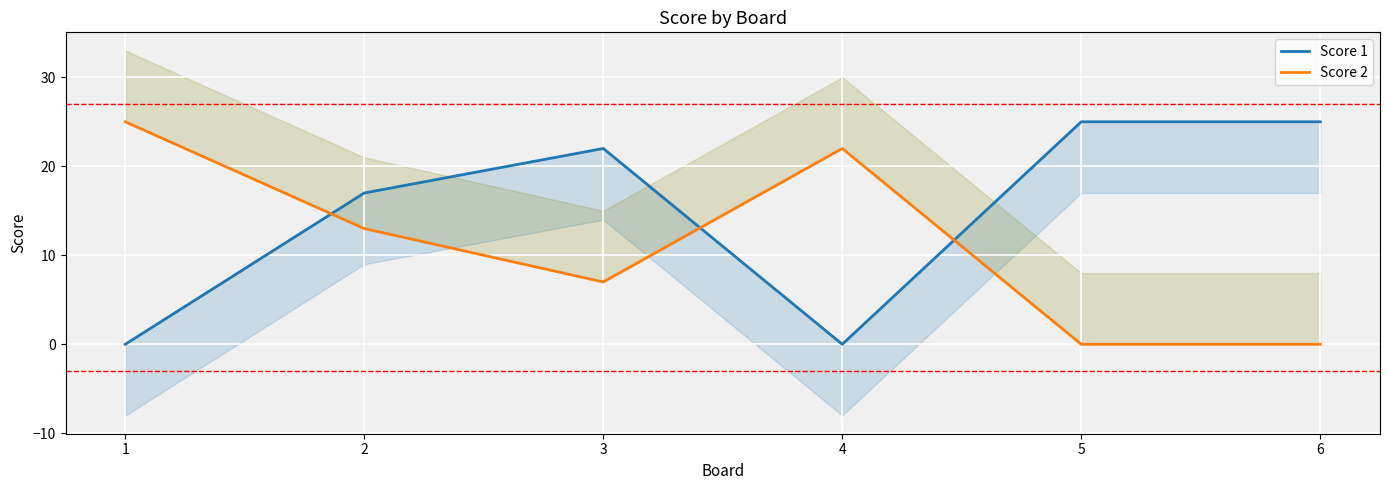

What is the sum of all Score 2 values?

67